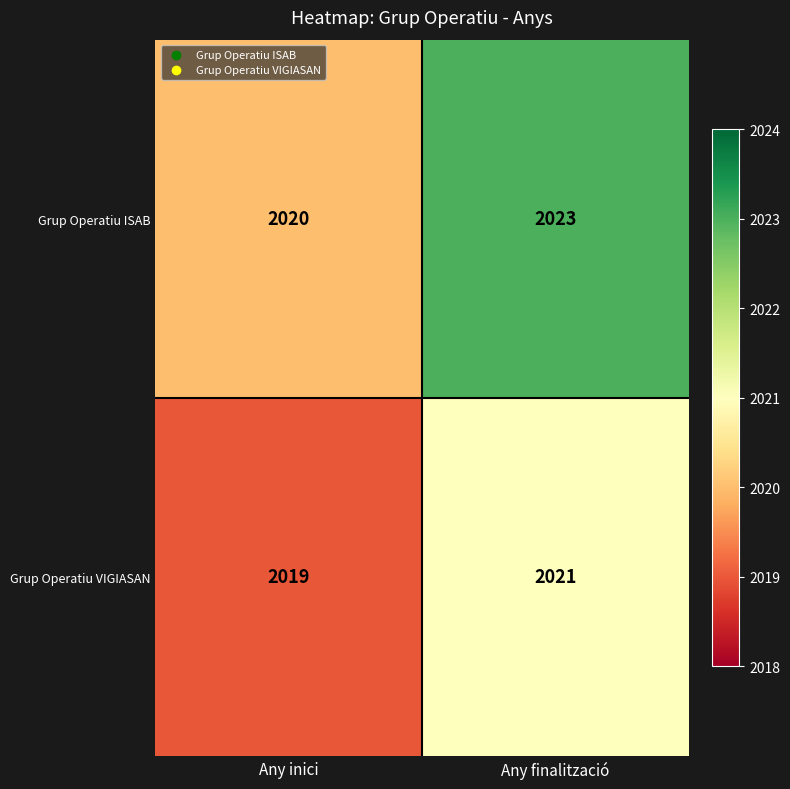

List the series in order of their peak value, highest first.

Grup Operatiu ISAB, Grup Operatiu VIGIASAN